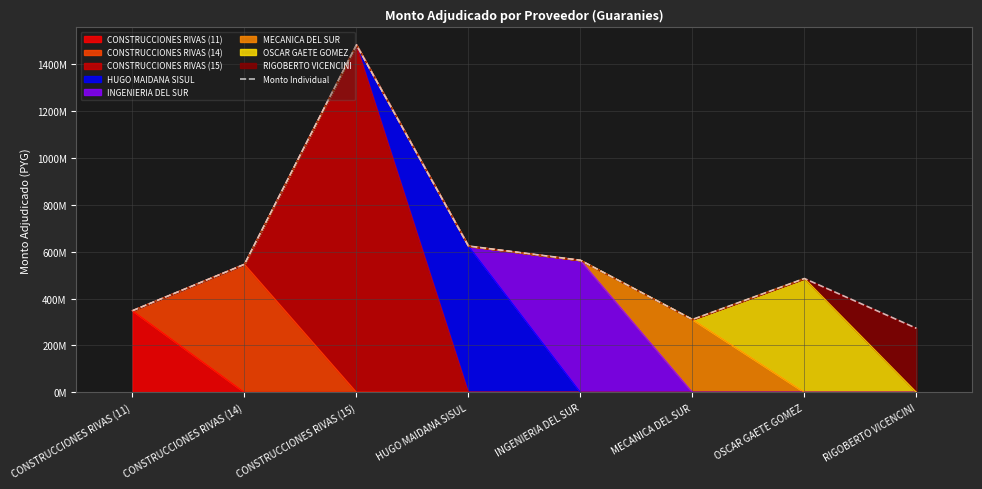

How many categories are shown in the chart?

8